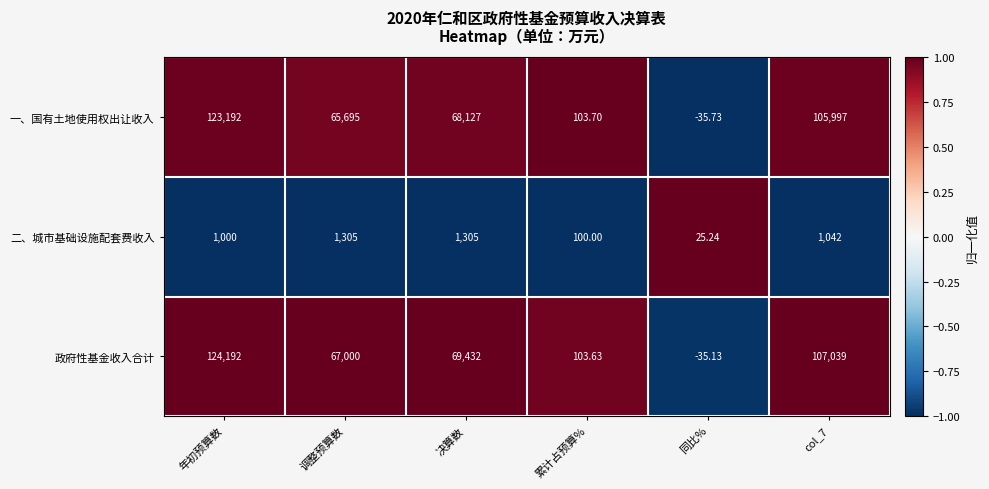

At which label does 二、城市基础设施配套费收入 reach its minimum?

同比%